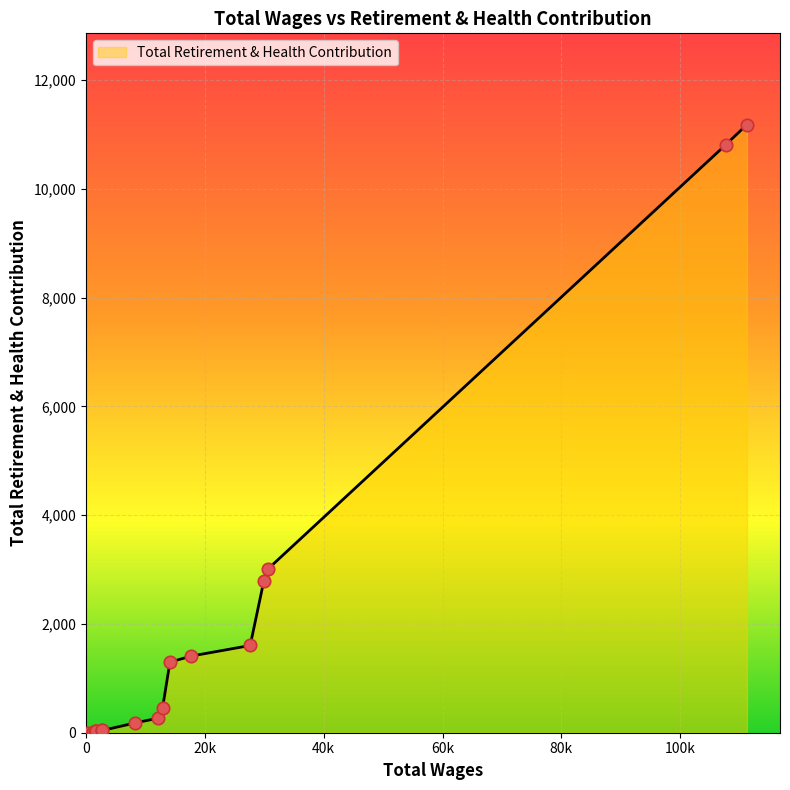

What is the greatest value displayed?

11183